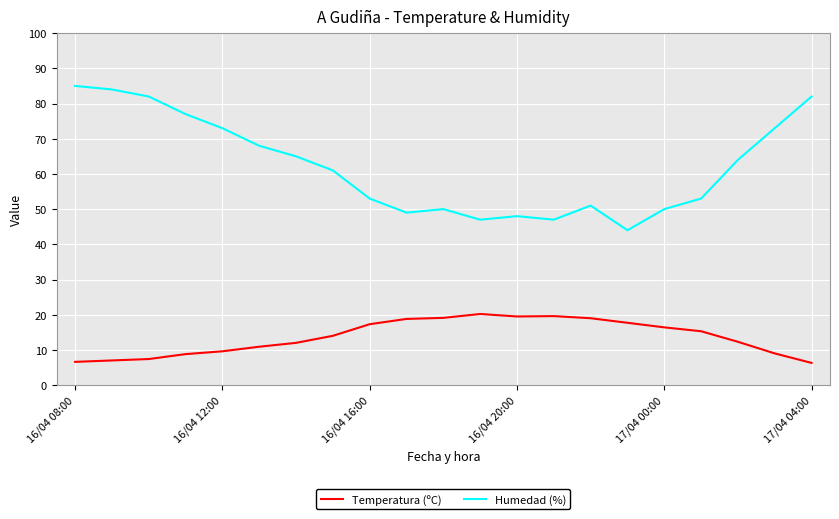

What is the highest value of the Humedad (%) series?

85.0